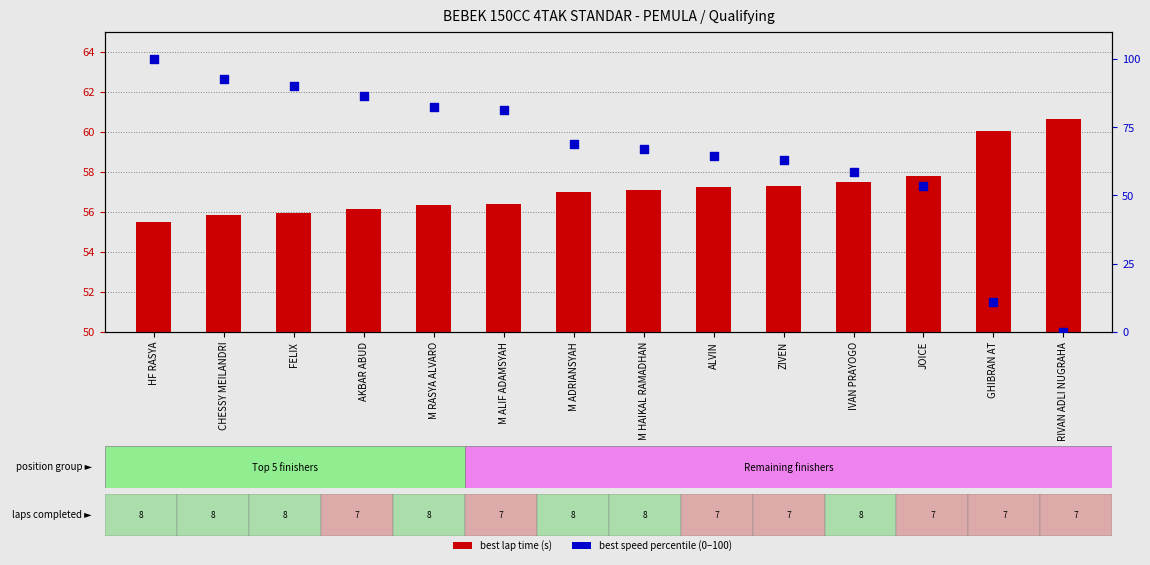

Which series contains the lowest Y value?

best speed percentile